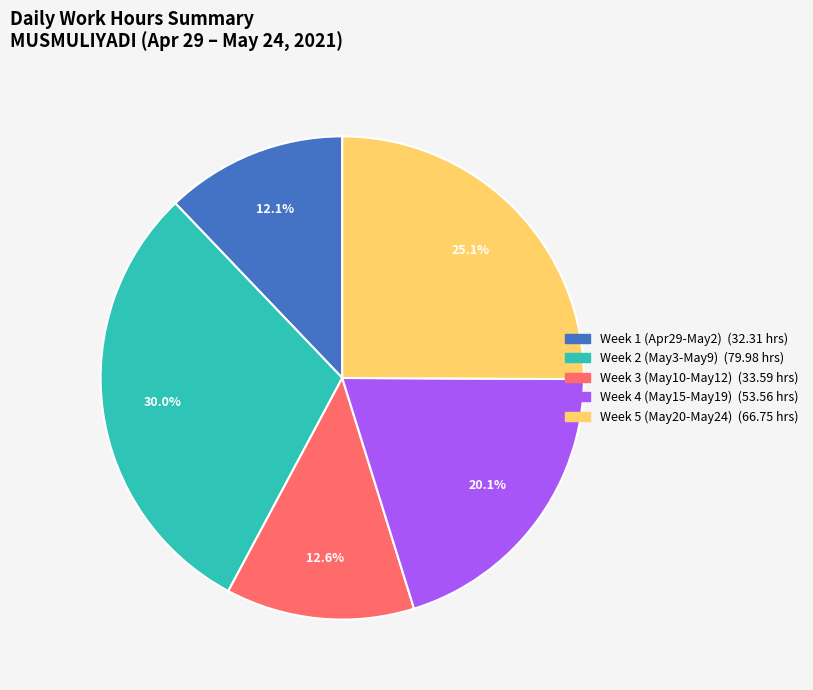

Is there a majority slice in this chart?

No